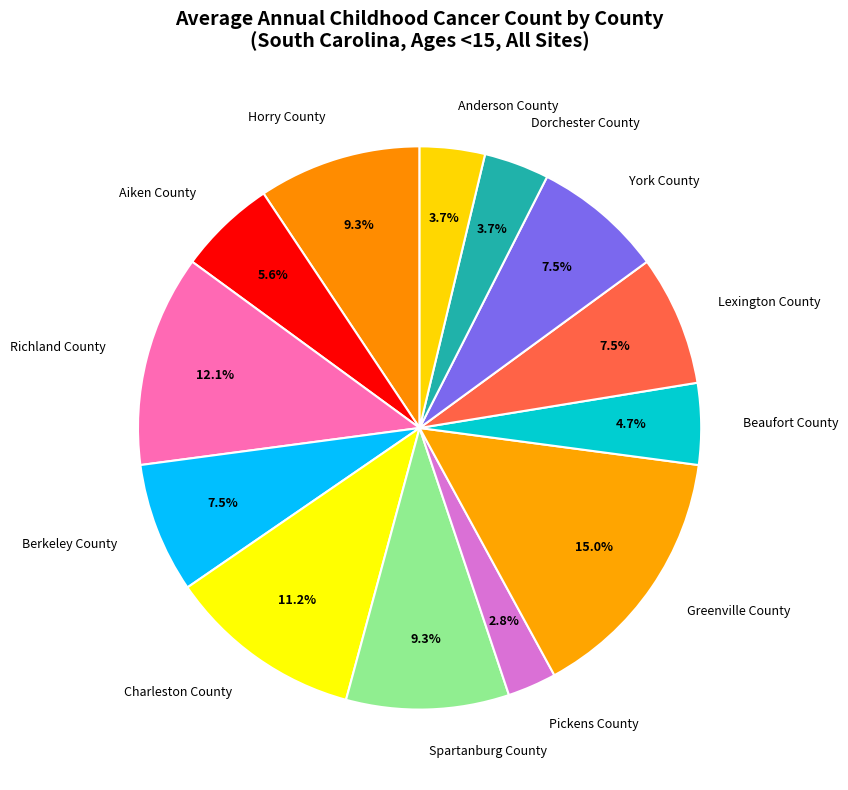

True or false: Aiken County accounts for 6% of the total.

True